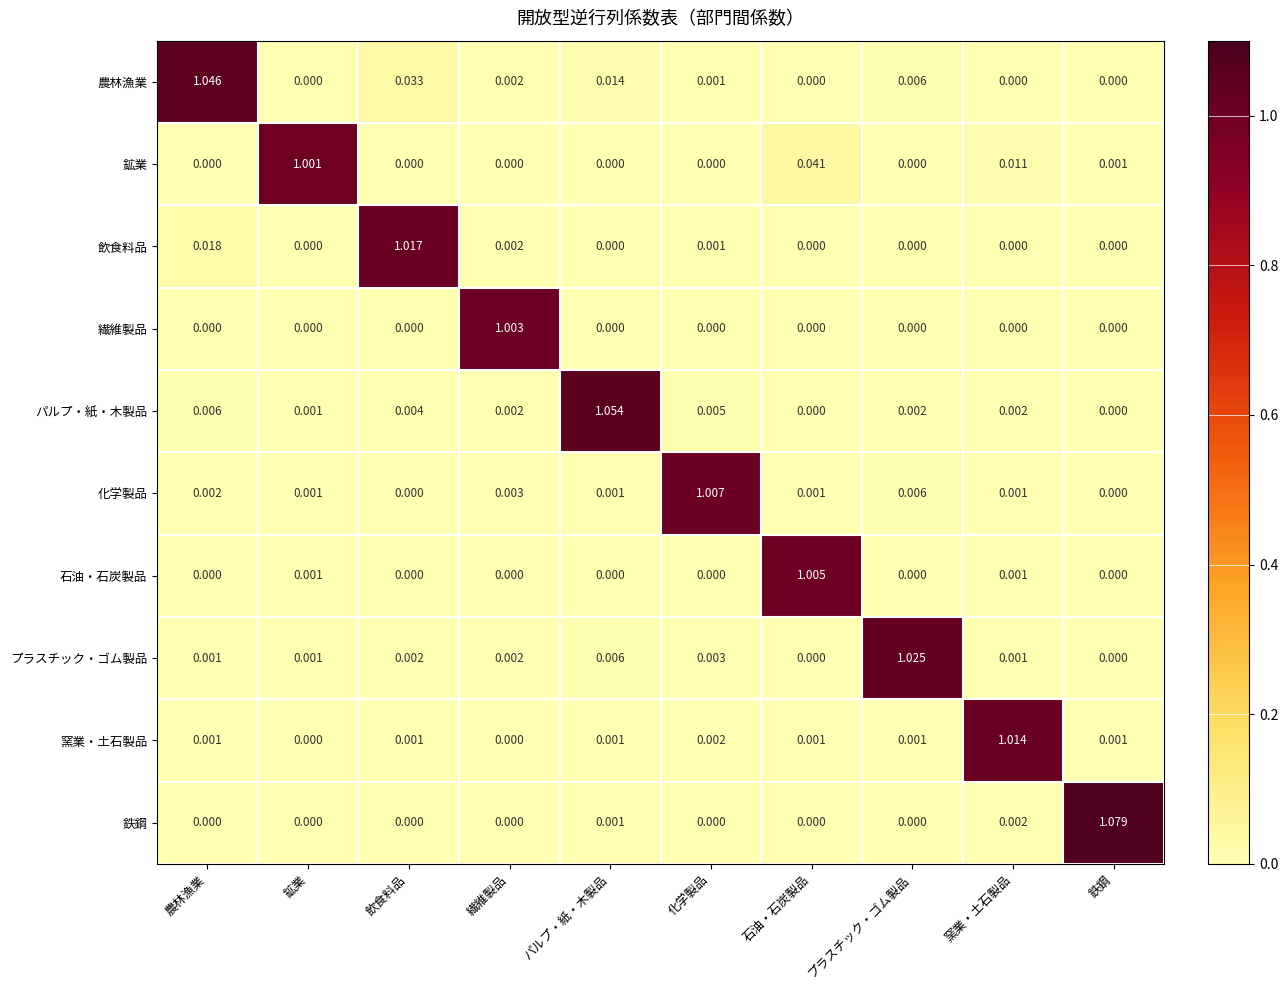

Which series has the largest total across all categories?

農林漁業